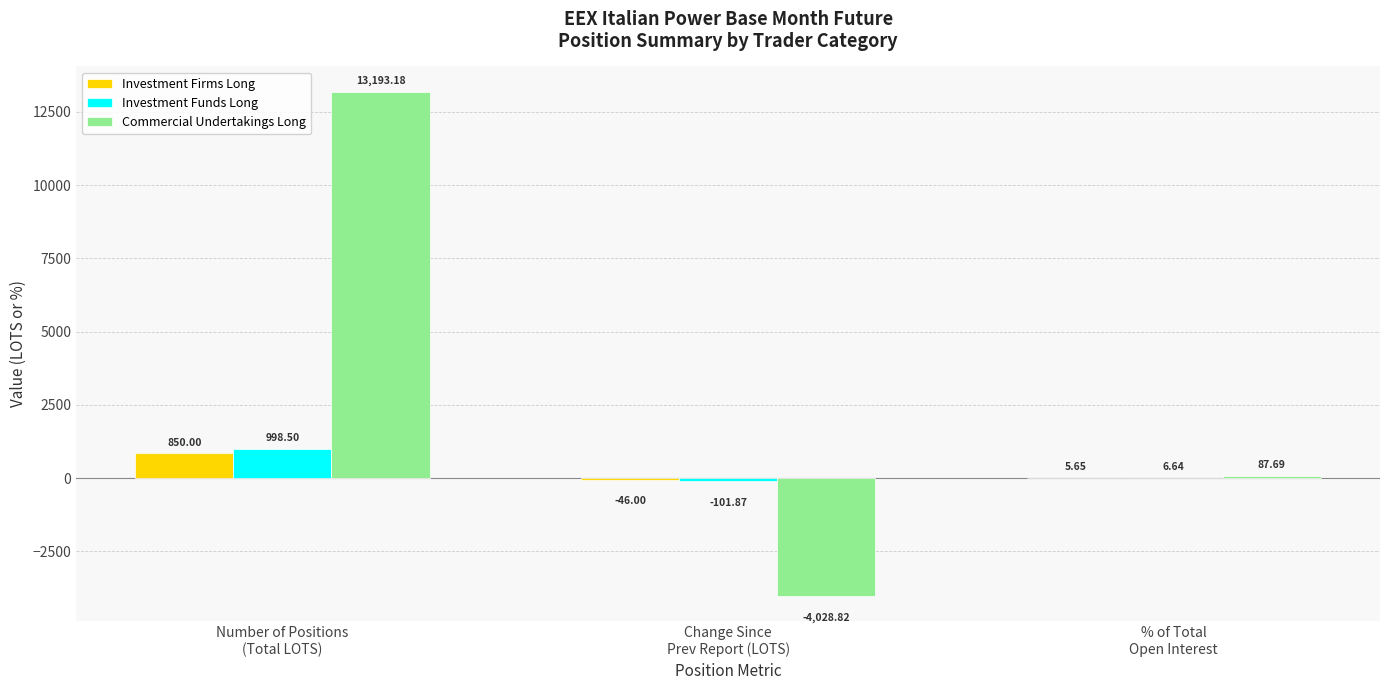

How many series are shown in this chart?

3